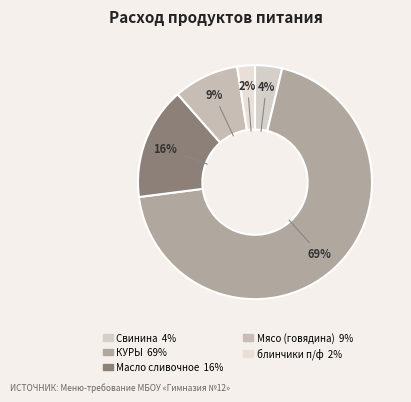

True or false: Мясо (говядина) accounts for 9% of the total.

True